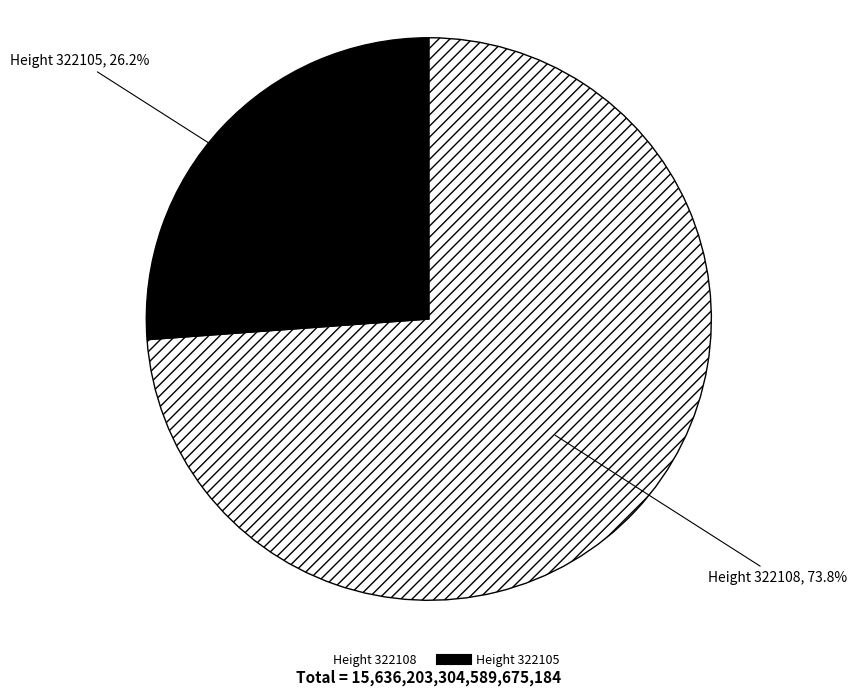

How many segments does this pie chart have?

2